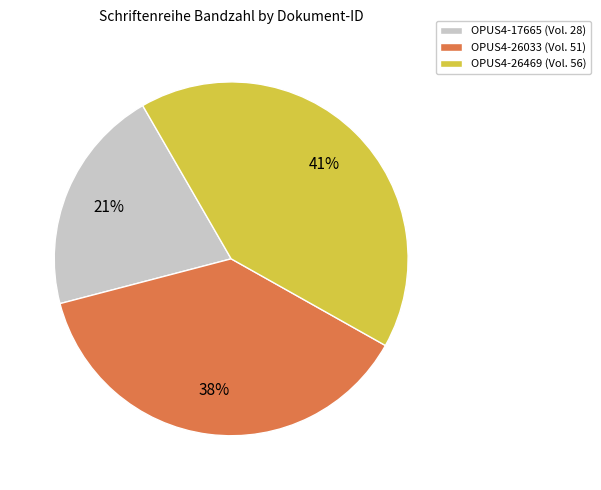

Is the sum of OPUS4-17665 (Vol. 28) and OPUS4-26033 (Vol. 51) greater than half?

Yes